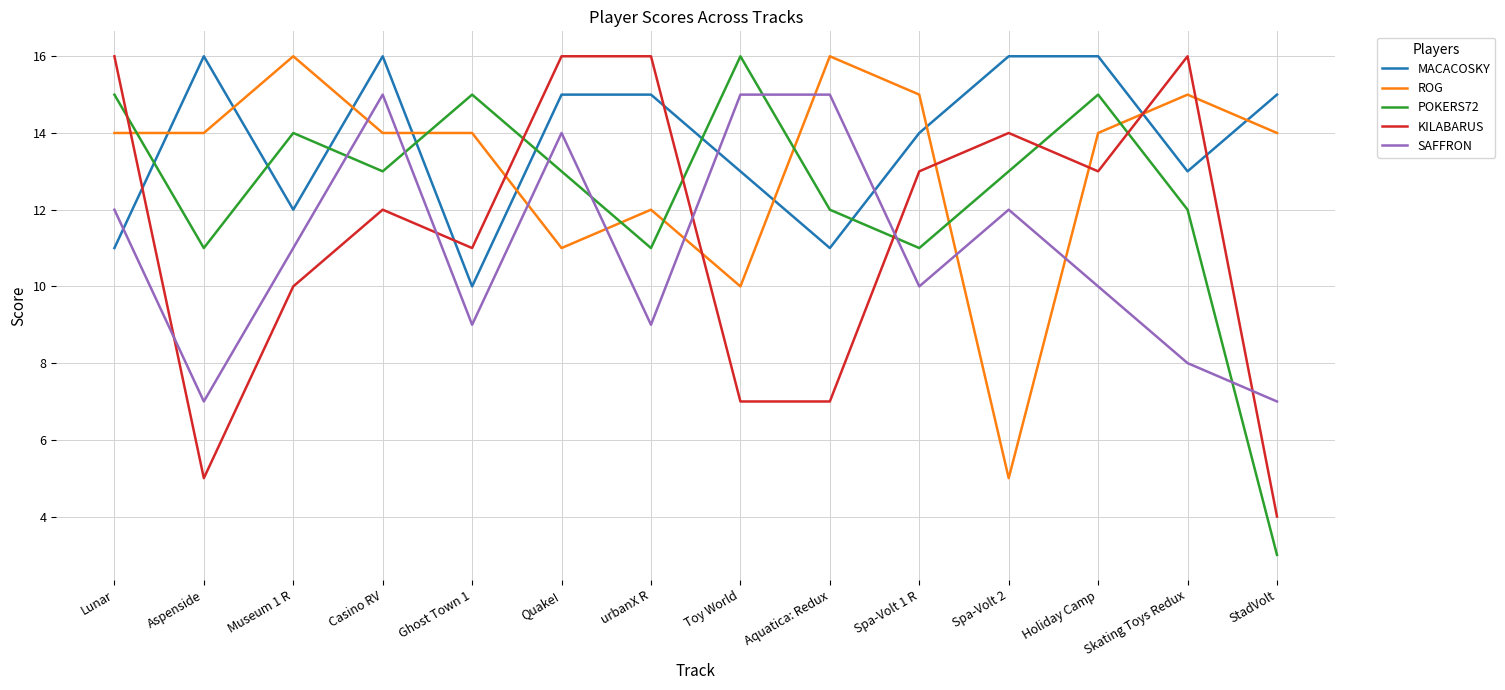

True or false: KILABARUS and ROG intersect in this chart.

True